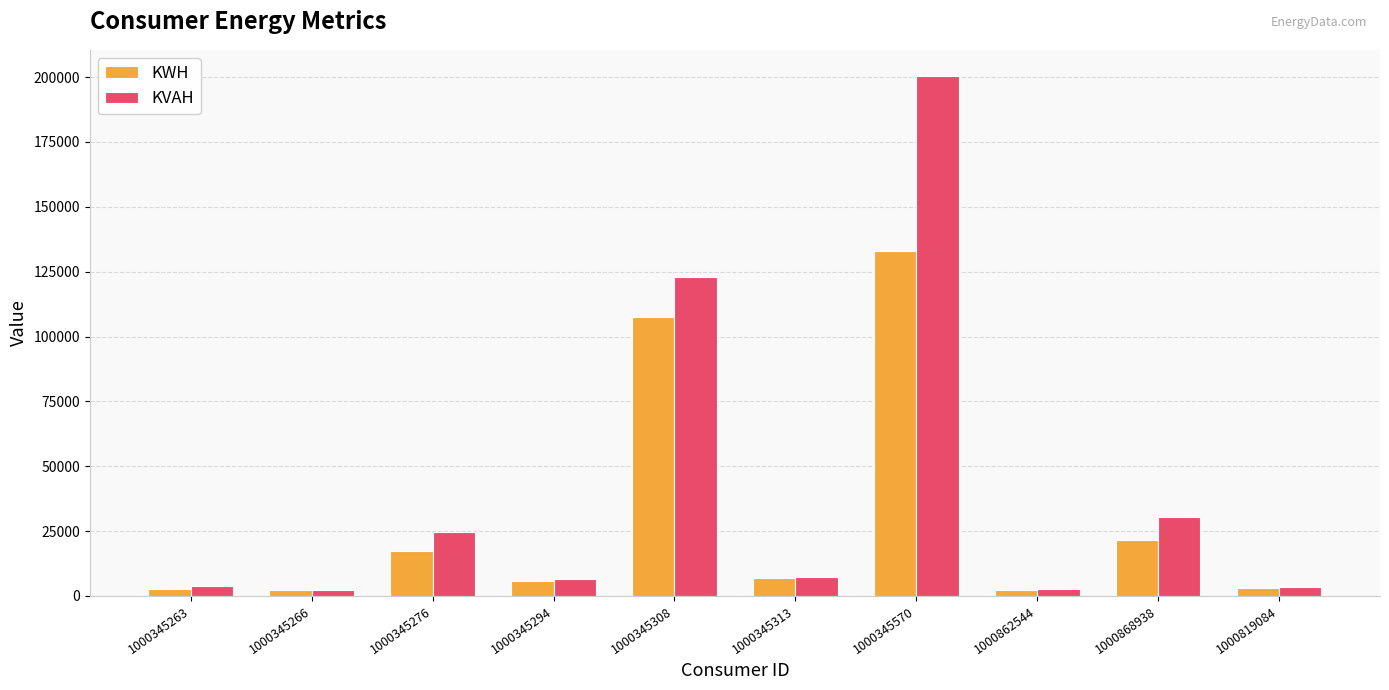

The value of KVAH at 1000345308 is 122990.0. True or false?

True